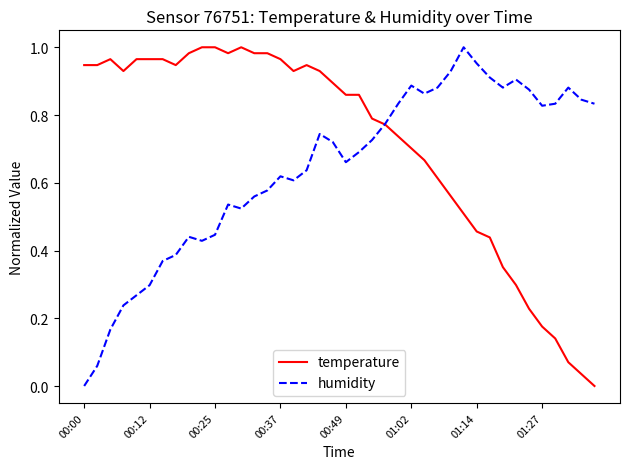

Is this an area chart (filled region under the line)?

No